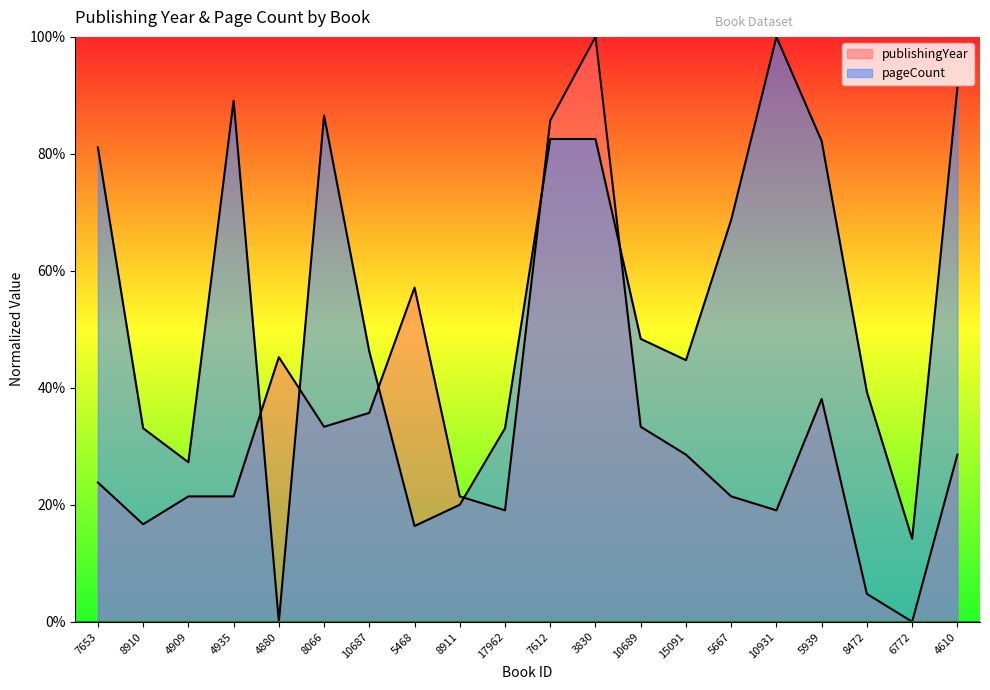

Which series ends up on top after the final intersection of pageCount and publishingYear?

pageCount